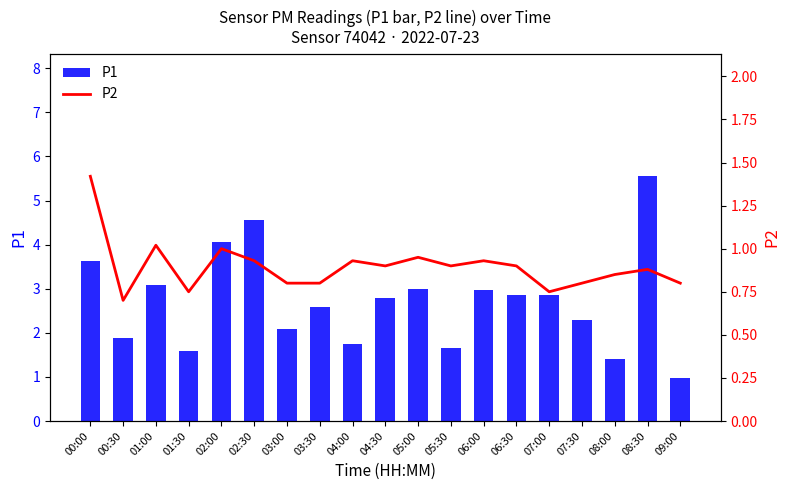

Which label corresponds to the largest value in the chart?

08:30